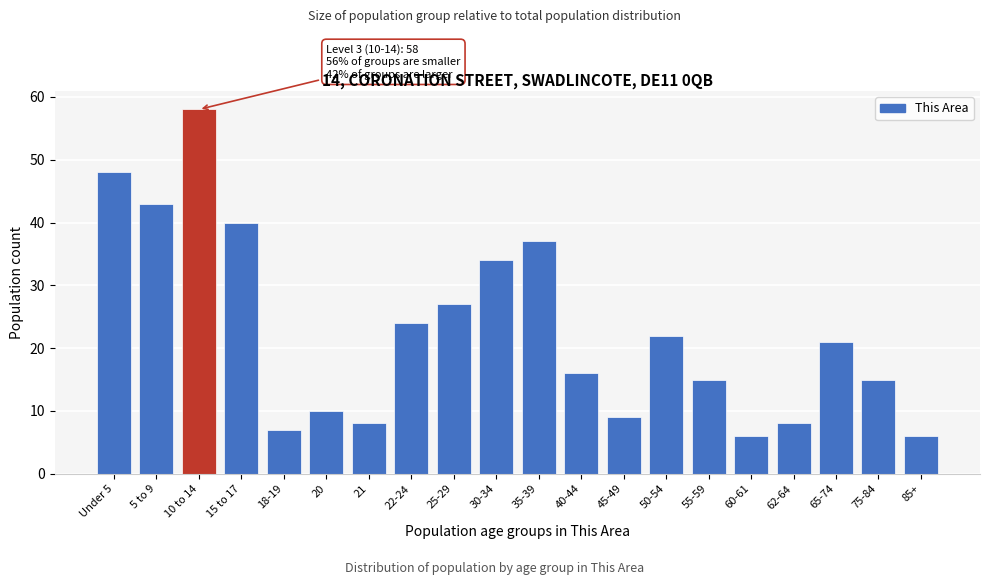

Reading left to right, transcribe all the data shown in this chart.

Under 5=48	5 to 9=43	10 to 14=58	15 to 17=40	18-19=7	20=10	21=8	22-24=24	25-29=27	30-34=34	35-39=37	40-44=16	45-49=9	50-54=22	55-59=15	60-61=6	62-64=8	65-74=21	75-84=15	85+=6